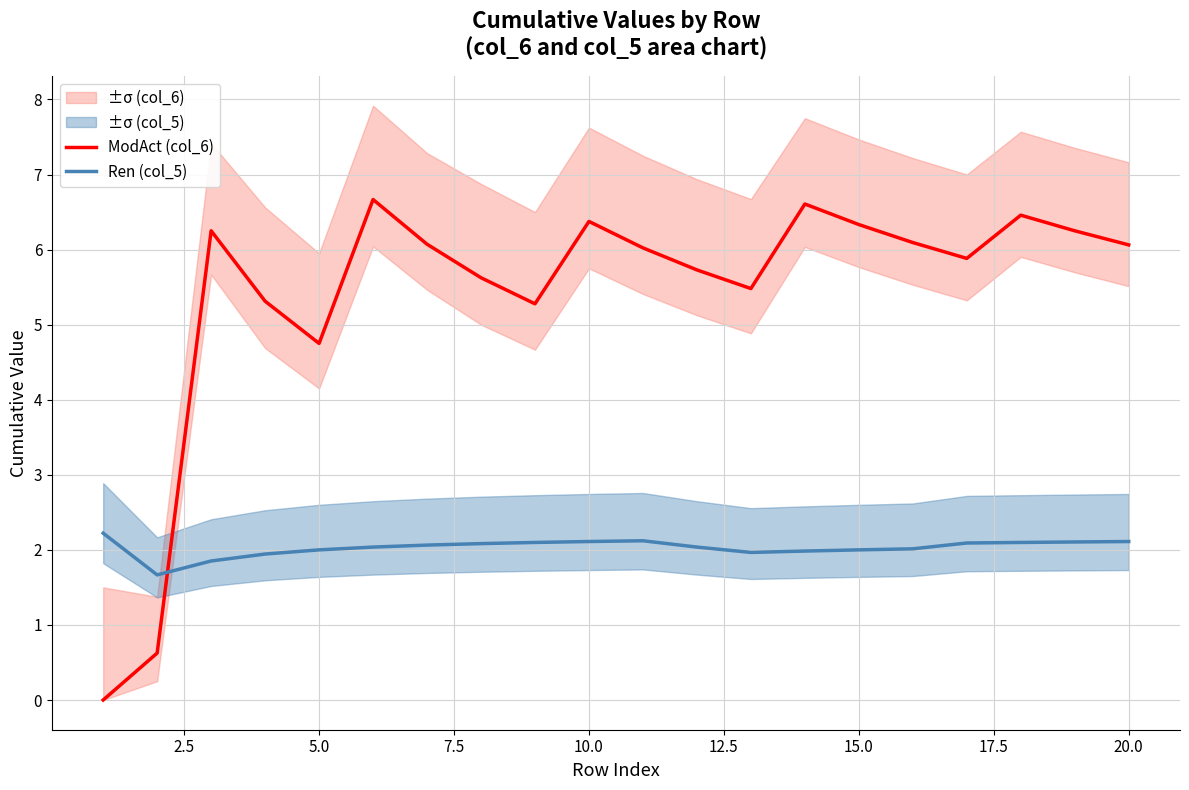

How many intersections are there between ModAct (col_6) and Ren (col_5)?

1